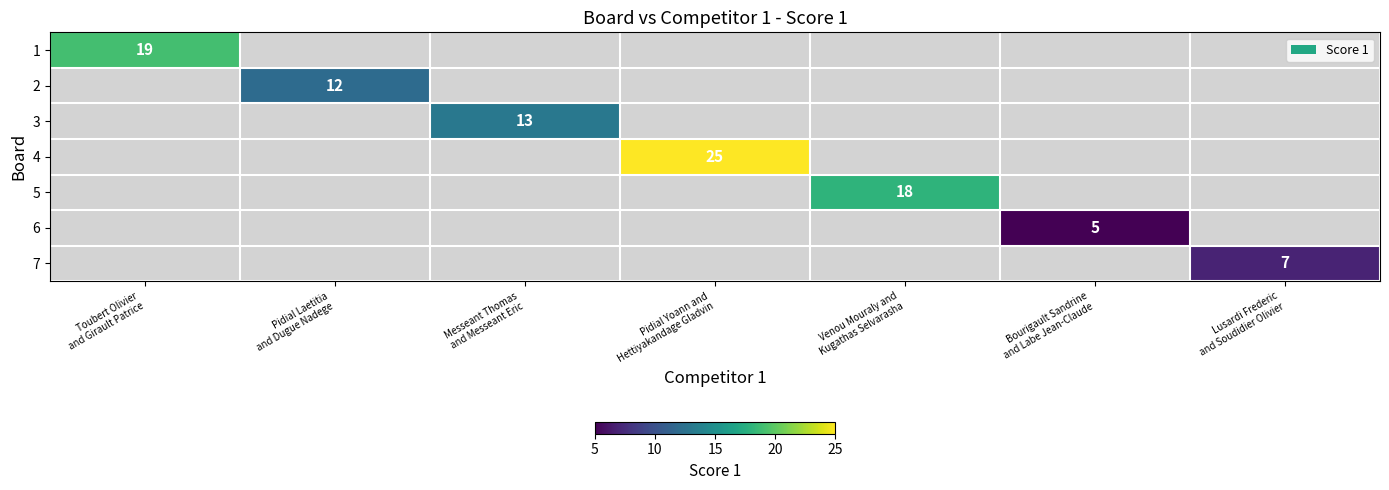

Count the number of data series in this chart.

7